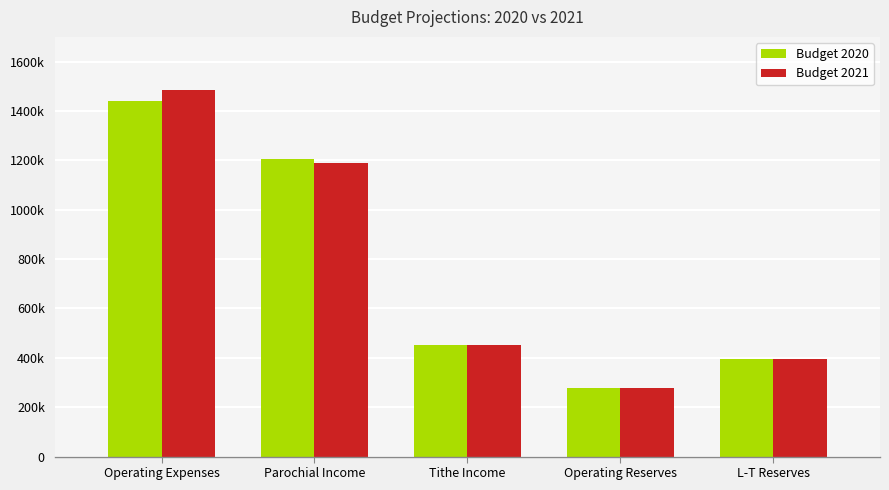

Where is Budget 2020 nearest to the value 857930?

Parochial Income